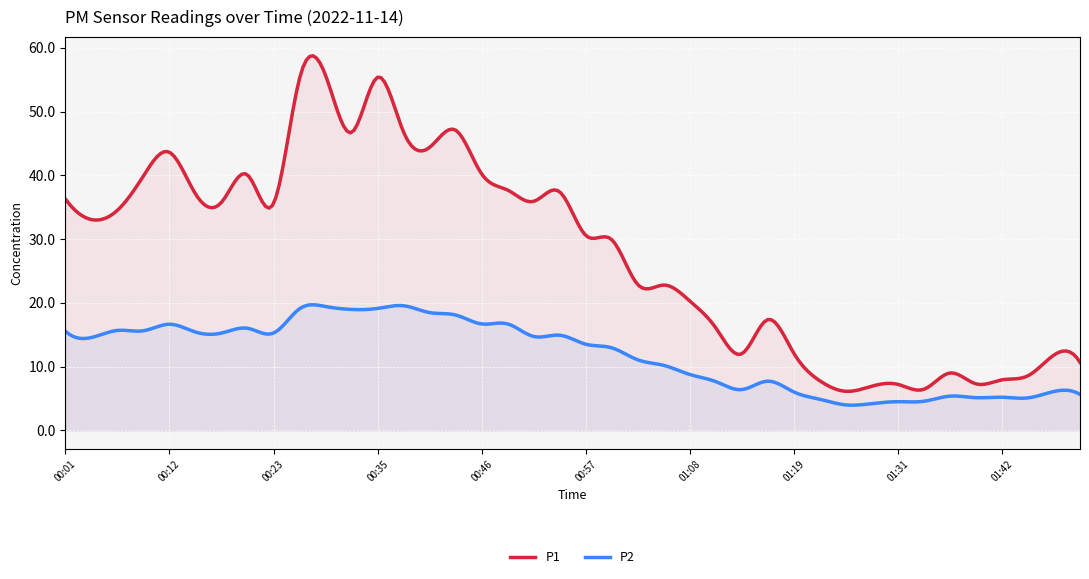

The P1 series shows 21.9 at 00:21. True or false?

False